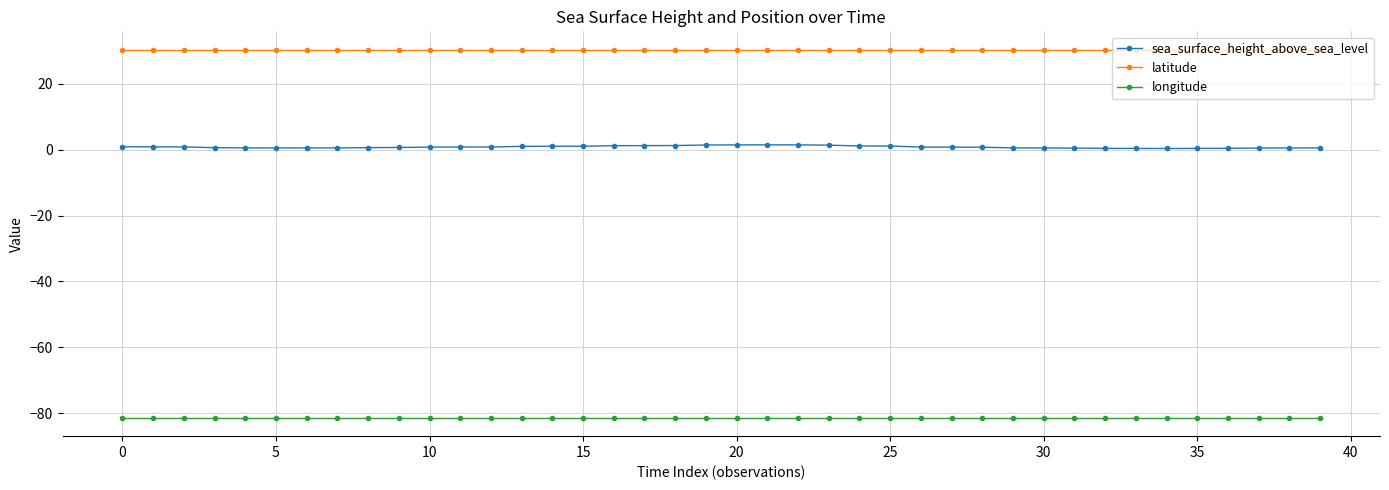

What is the average value of the sea_surface_height_above_sea_level series?

0.8